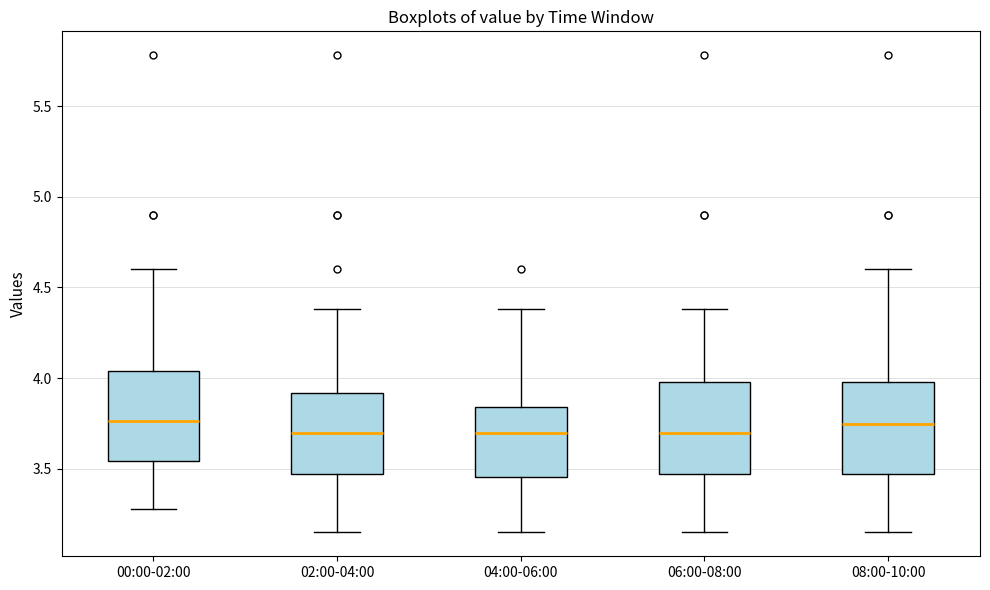

Reading left to right, transcribe this box plot: for each box, give where its median line is, the range the box spans, and where its two whiskers end, as read against the y-axis. The values are not printed on the chart, so give them approximately, as read against the axis.

00:00-02:00: median 3.75, box 3.55 to 4.05, whiskers 3.30 to 4.60
02:00-04:00: median 3.70, box 3.45 to 3.90, whiskers 3.15 to 4.40
04:00-06:00: median 3.70, box 3.45 to 3.85, whiskers 3.15 to 4.40
06:00-08:00: median 3.70, box 3.45 to 4.00, whiskers 3.15 to 4.40
08:00-10:00: median 3.75, box 3.45 to 4.00, whiskers 3.15 to 4.60